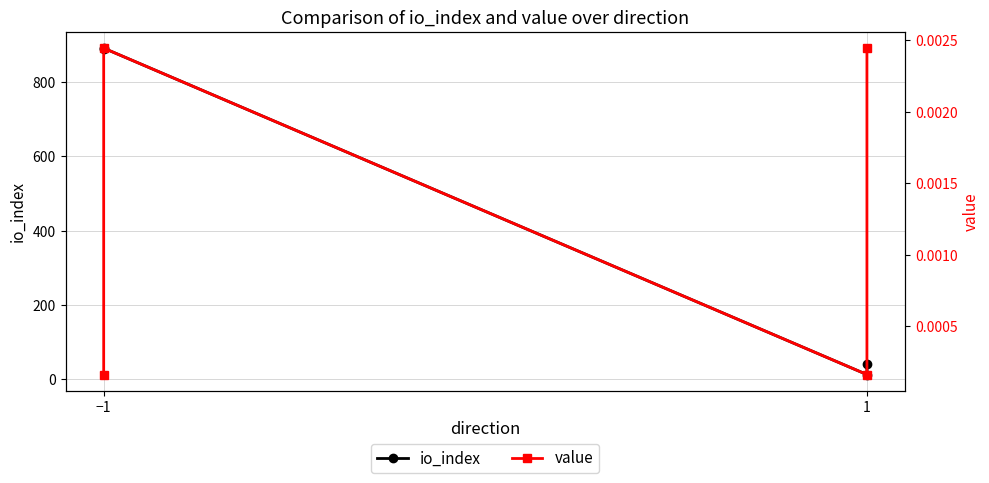

What value does the io_index series have at −1?

887.0